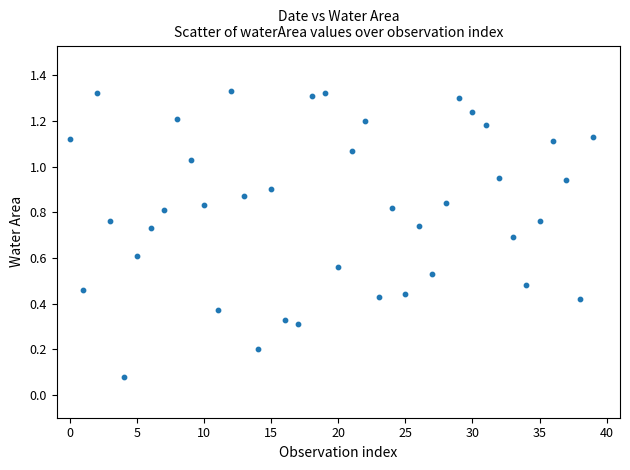

How many points are shown in the scatter plot?

40